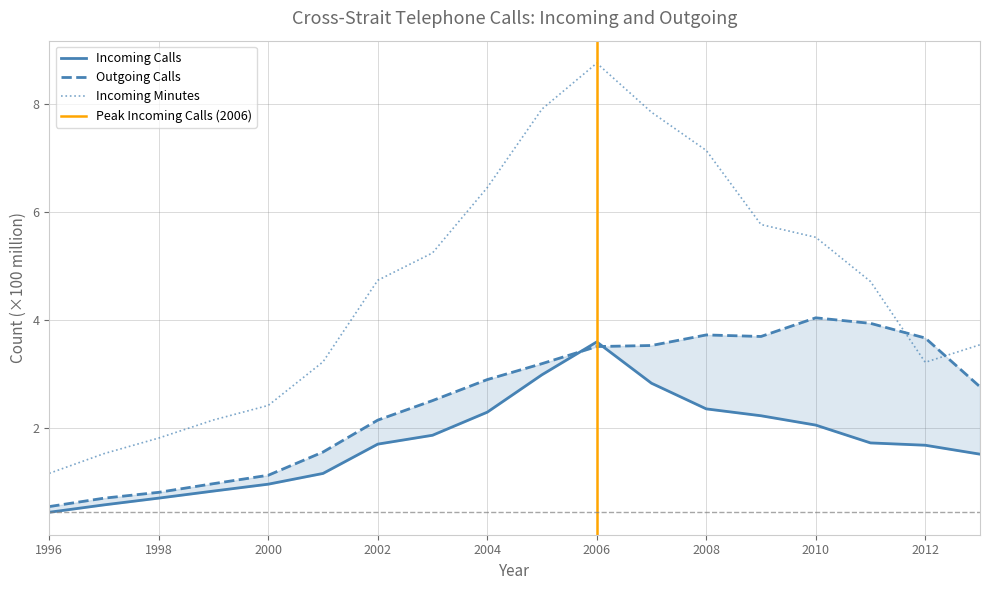

What is the difference between the Outgoing Calls values at 1999 and 2013?

1.8